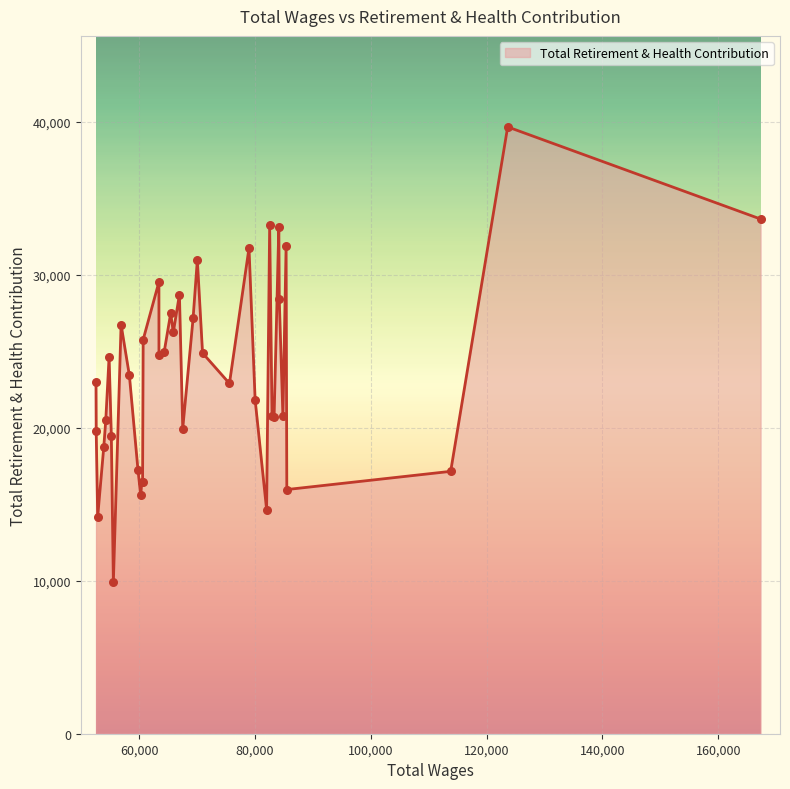

What is the difference between the maximum and minimum values?

29785